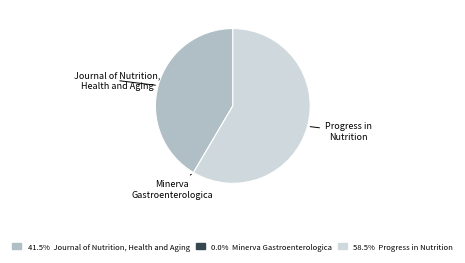

Which slice represents more than half of the pie?

Progress in Nutrition